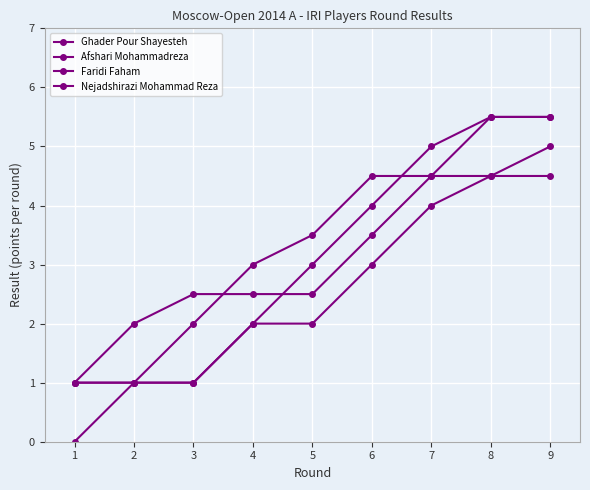

True or false: Ghader Pour Shayesteh and Afshari Mohammadreza cross at least once.

True